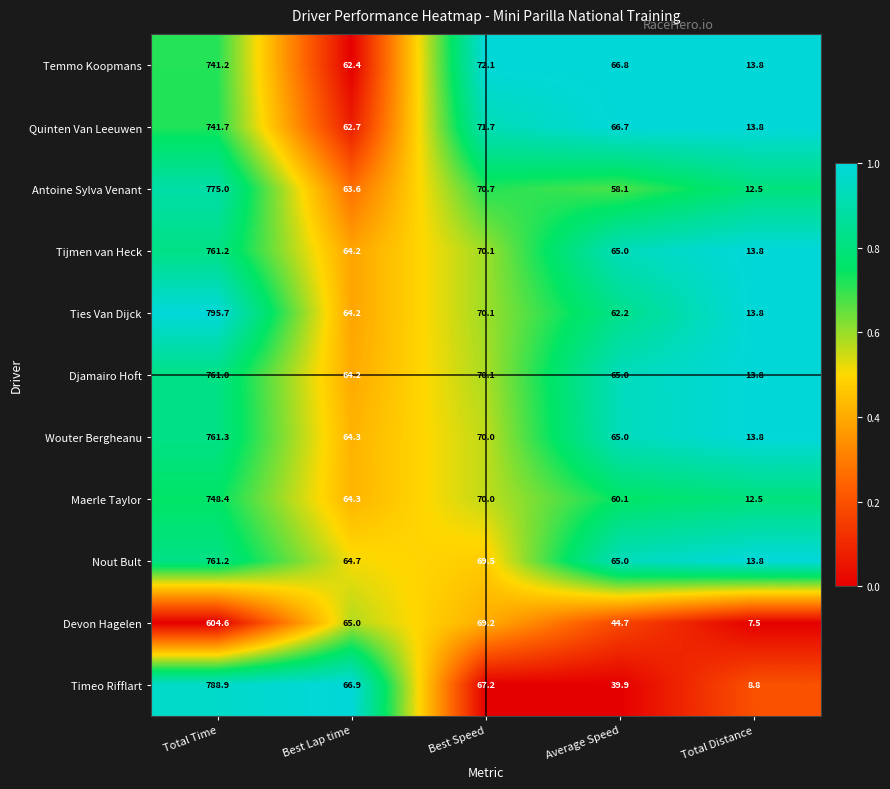

At which label does Ties Van Dijck reach its peak?

Total Time